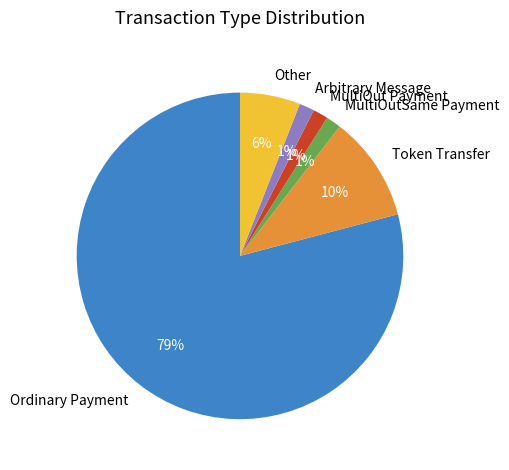

What percentage is the MultiOut Payment slice, to the nearest percent?

1%